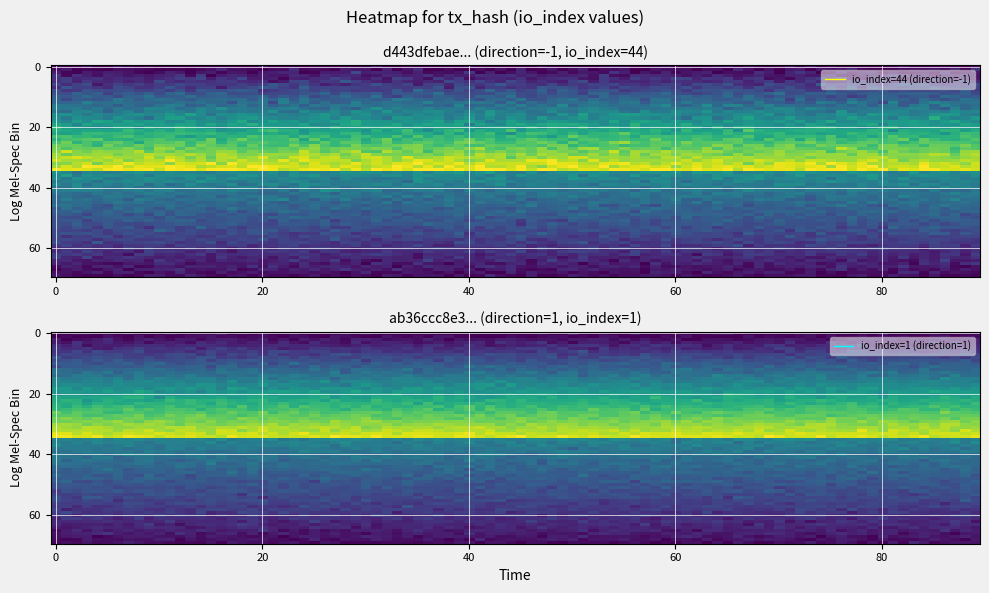

Which series has the largest range (max minus min)?

d443dfebae2325c08e2d2b34dee8ace17e57579